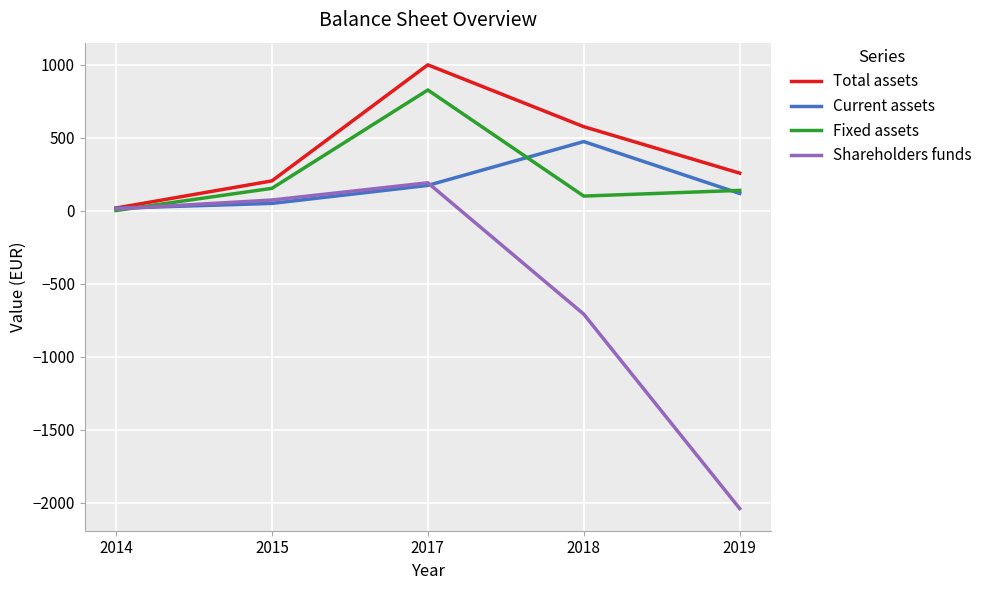

What value does the Current assets series have at 2018?

473